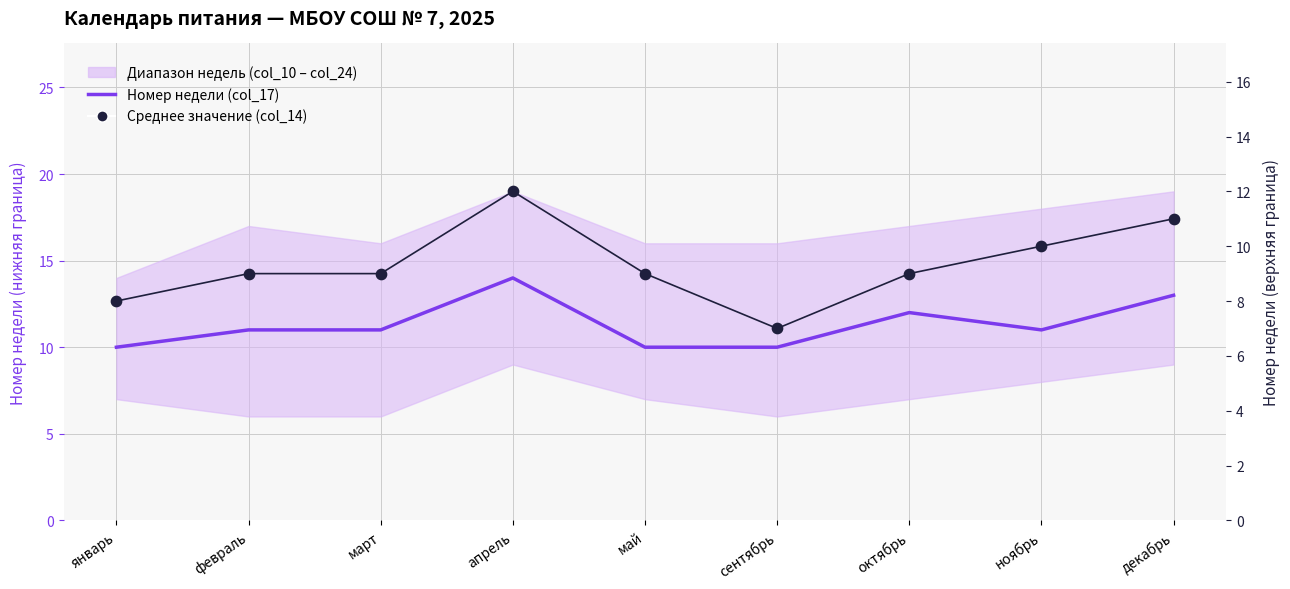

Which series reaches the maximum Y coordinate?

Номер недели (col_17)